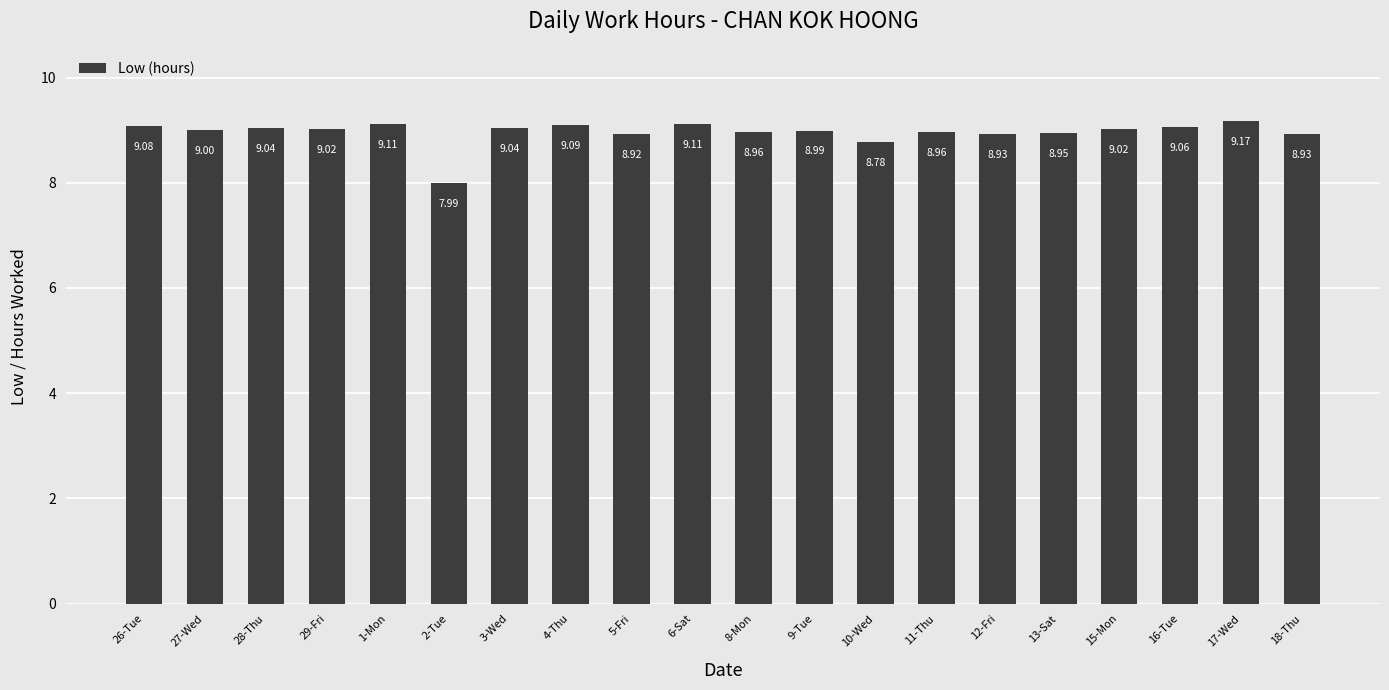

True or false: the data shows 9.1 at 26-Tue.

True